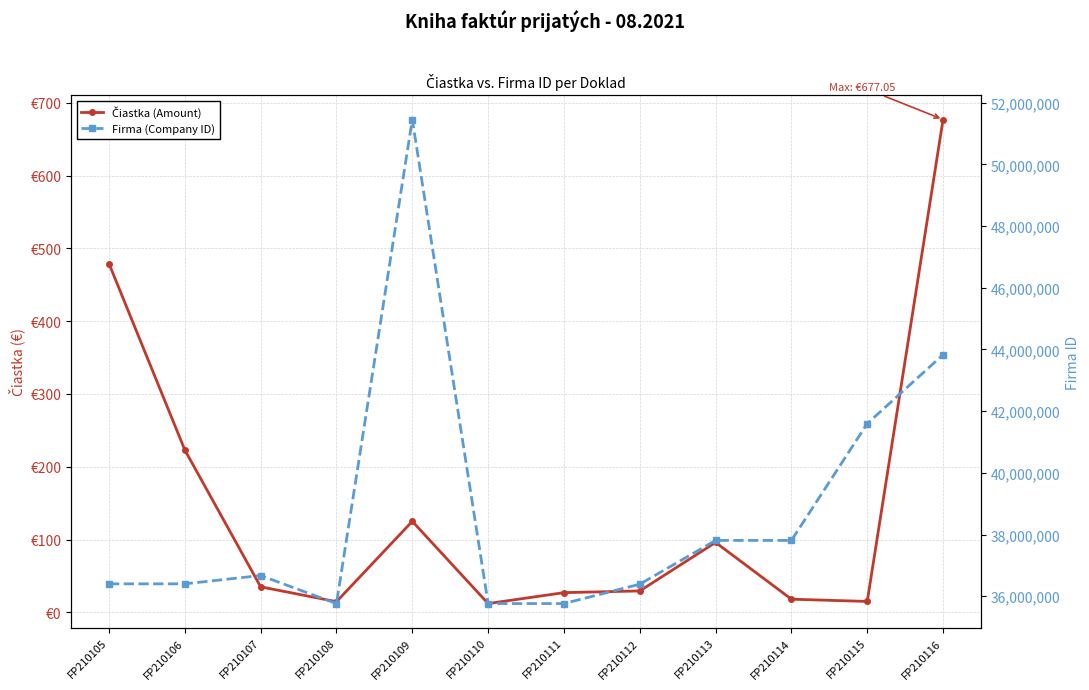

Which series has the largest total across all categories?

Firma (Company ID)